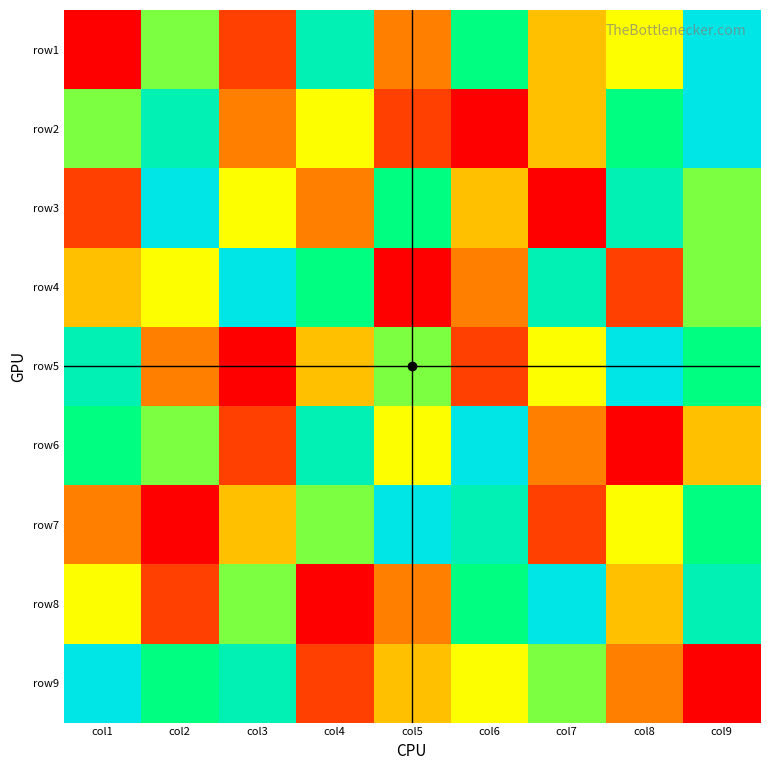

What is the total value across all series at col3?

40